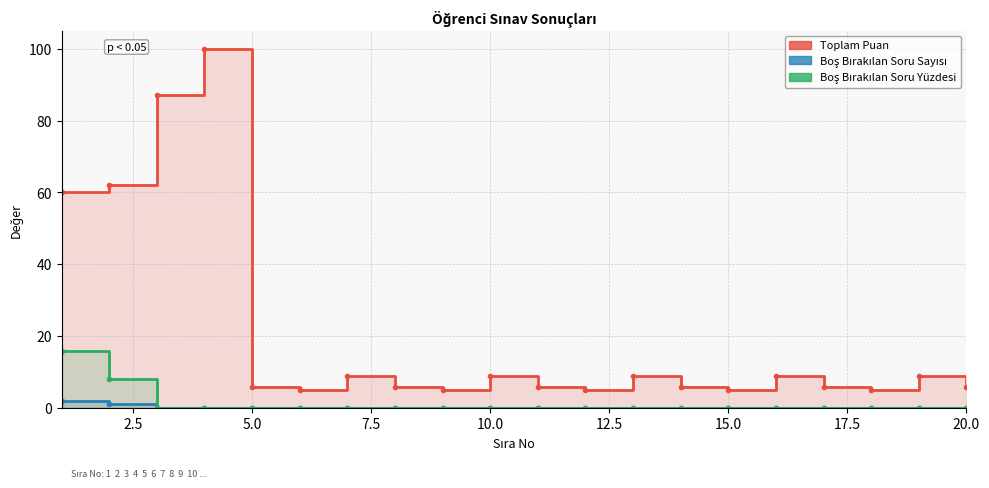

At how many categories does at least one series exceed 14?

4